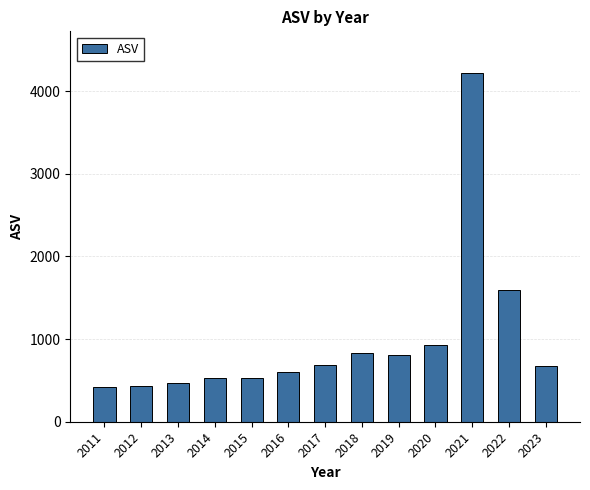

The value at 2013 is 468.8. True or false?

True